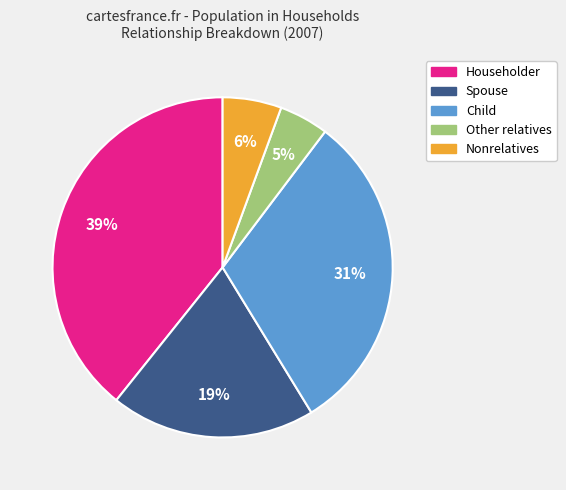

How many segments does this pie chart have?

5